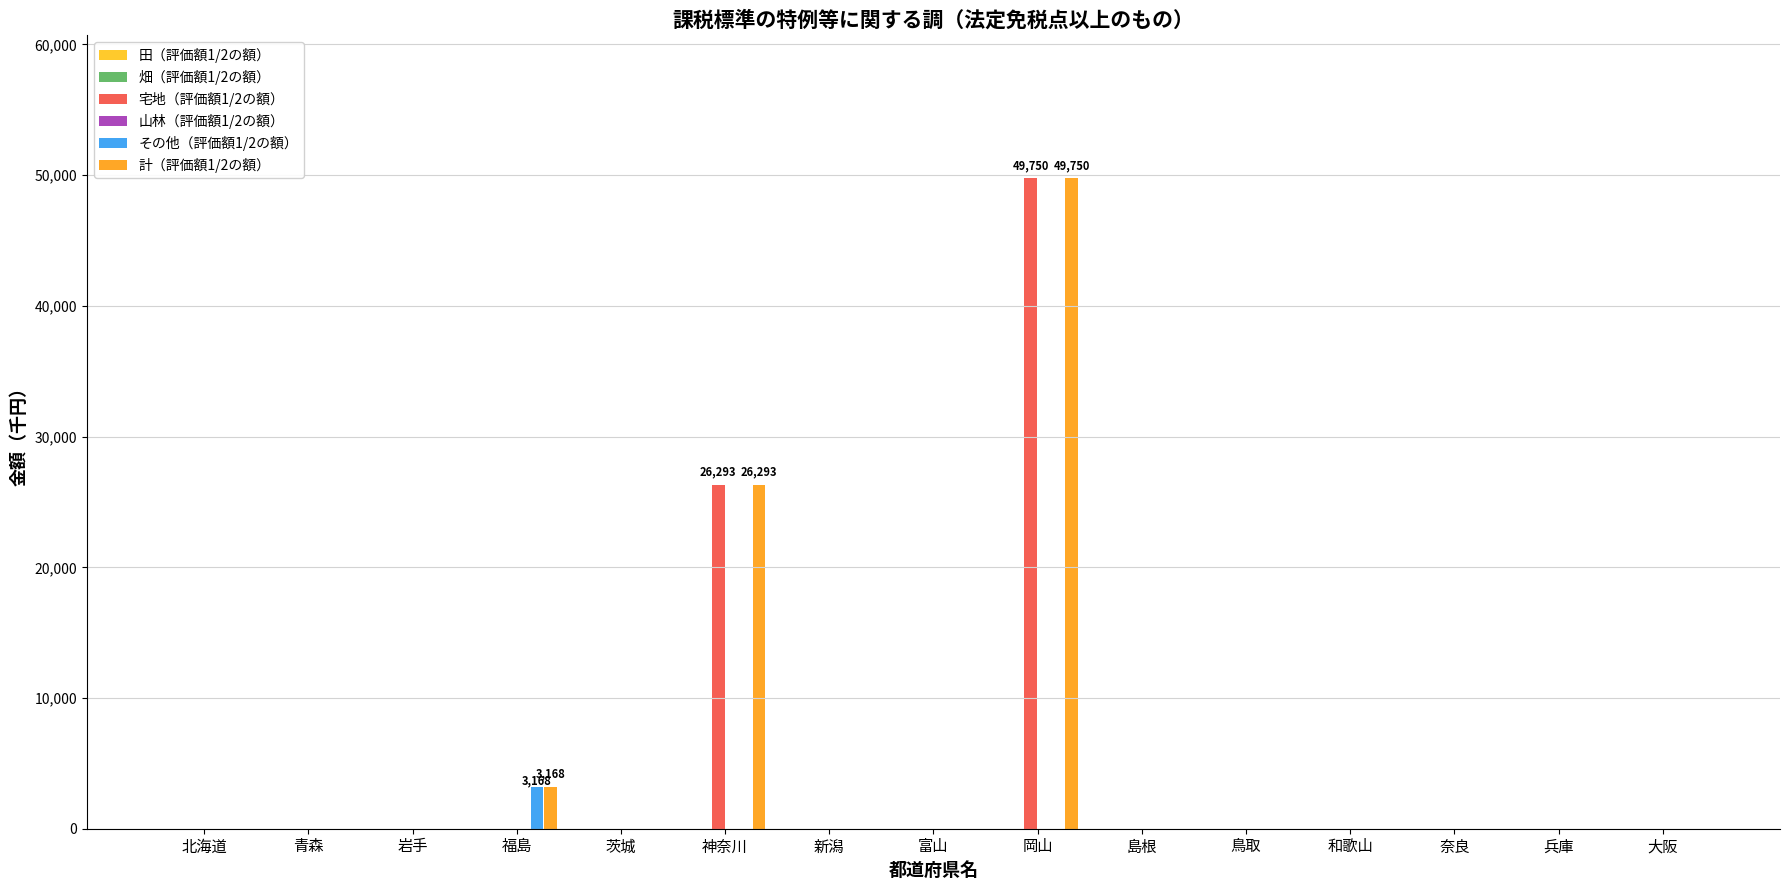

At which category is the sum across all series the highest?

岡山